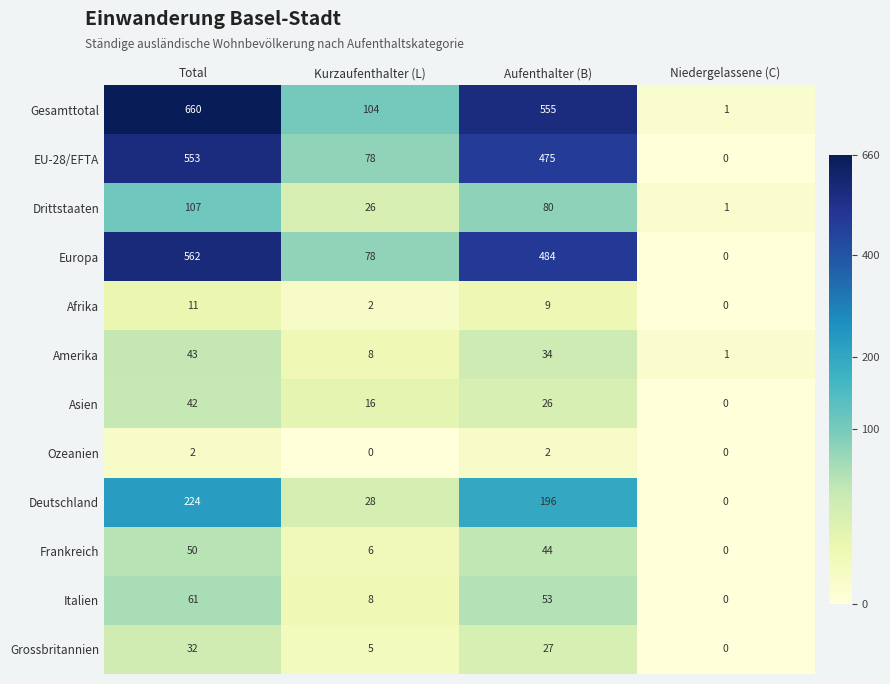

Which series has the largest total across all categories?

Gesamttotal